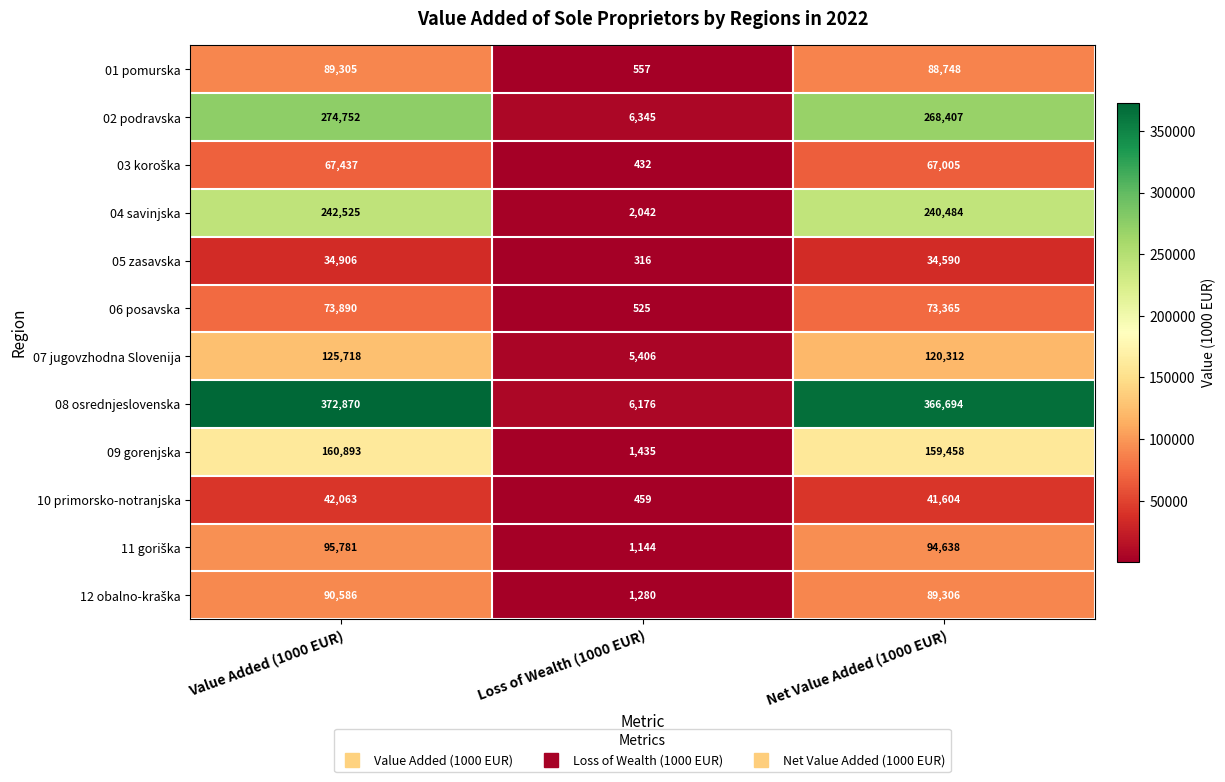

At which category does the chart reach its peak across all series?

Value Added (1000 EUR)